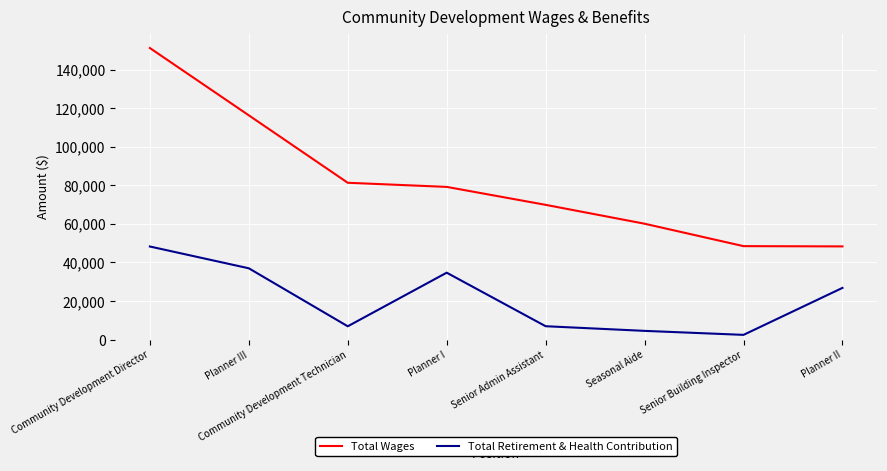

At which label does Total Retirement & Health Contribution reach its peak?

Community Development Director